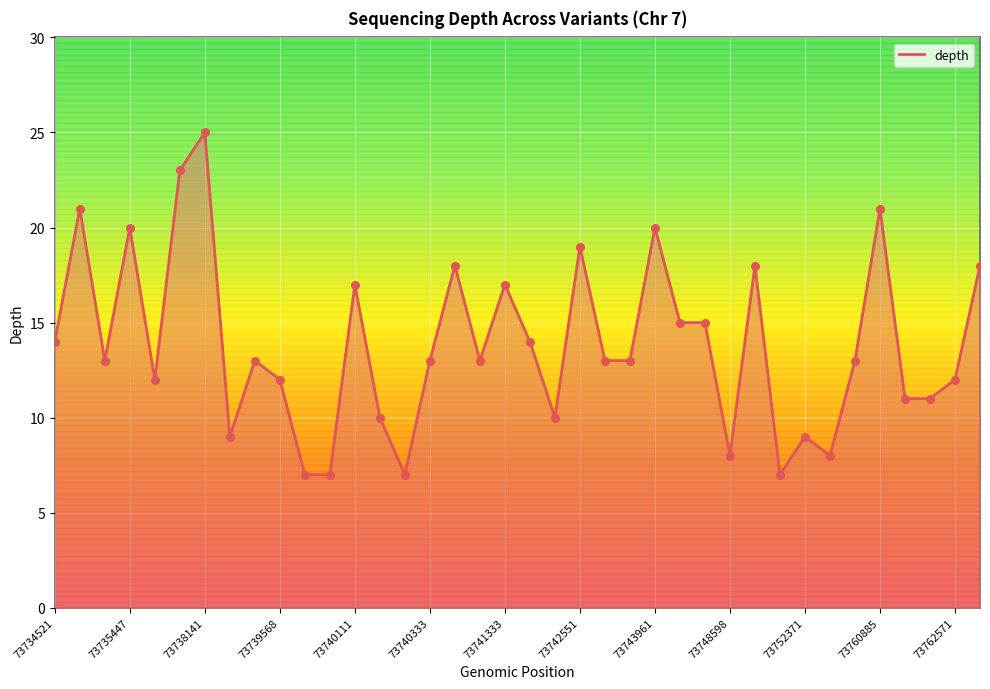

What is the change in value from 20 to 22?

+3